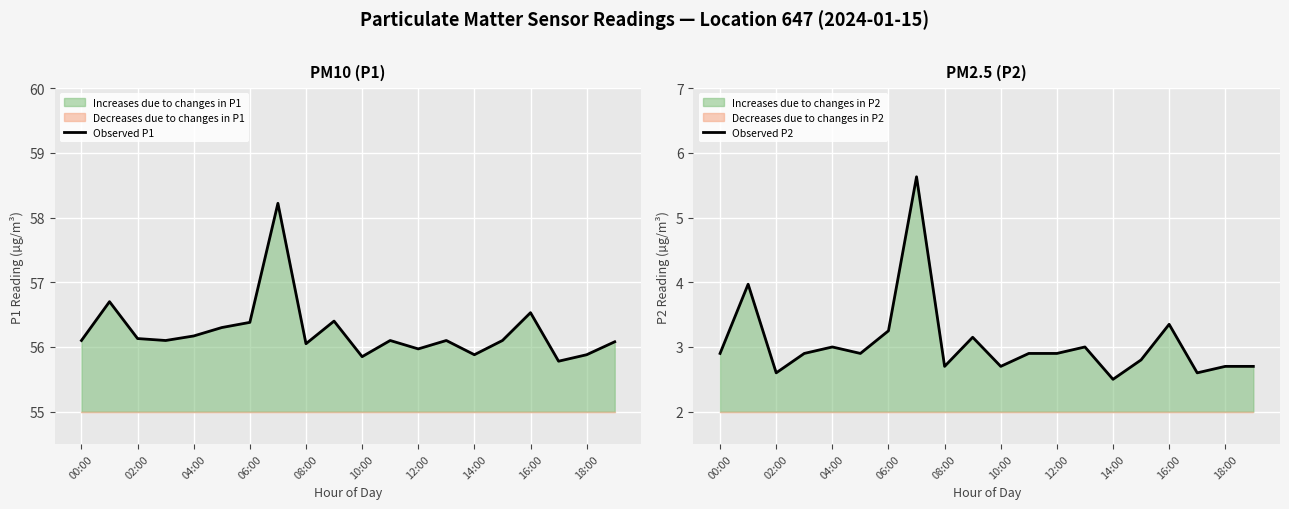

True or false: Observed P2 and Observed P1 intersect in this chart.

False